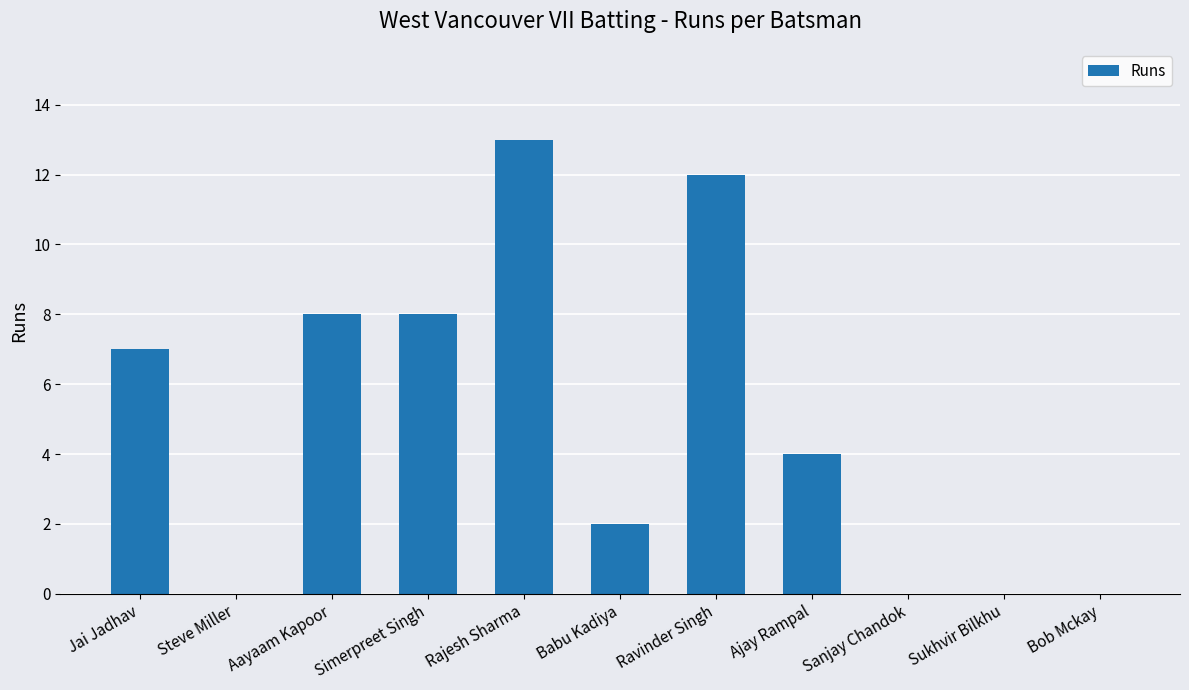

What is the greatest value displayed?

13